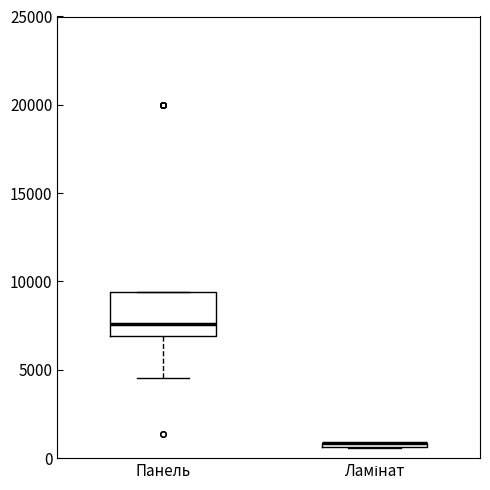

Where is the upper edge of the box for Ламінат on the y-axis? The values are not printed on the chart, so give them approximately, as read against the axis.

1000